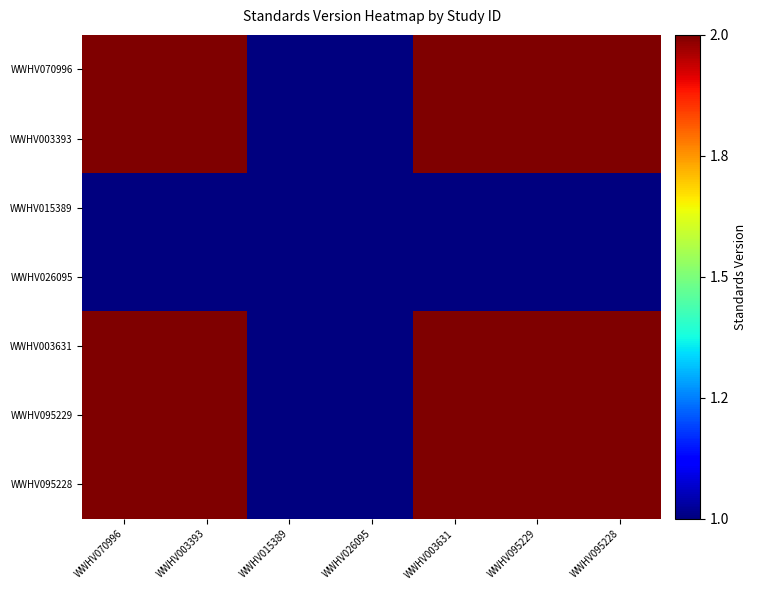

Reading right to left, what are all the values shown in this chart?

WWHV070996: WWHV095228=2	WWHV095229=2	WWHV003631=2	WWHV026095=1	WWHV015389=1	WWHV003393=2	WWHV070996=2
WWHV003393: WWHV095228=2	WWHV095229=2	WWHV003631=2	WWHV026095=1	WWHV015389=1	WWHV003393=2	WWHV070996=2
WWHV015389: WWHV095228=1	WWHV095229=1	WWHV003631=1	WWHV026095=1	WWHV015389=1	WWHV003393=1	WWHV070996=1
WWHV026095: WWHV095228=1	WWHV095229=1	WWHV003631=1	WWHV026095=1	WWHV015389=1	WWHV003393=1	WWHV070996=1
WWHV003631: WWHV095228=2	WWHV095229=2	WWHV003631=2	WWHV026095=1	WWHV015389=1	WWHV003393=2	WWHV070996=2
WWHV095229: WWHV095228=2	WWHV095229=2	WWHV003631=2	WWHV026095=1	WWHV015389=1	WWHV003393=2	WWHV070996=2
WWHV095228: WWHV095228=2	WWHV095229=2	WWHV003631=2	WWHV026095=1	WWHV015389=1	WWHV003393=2	WWHV070996=2